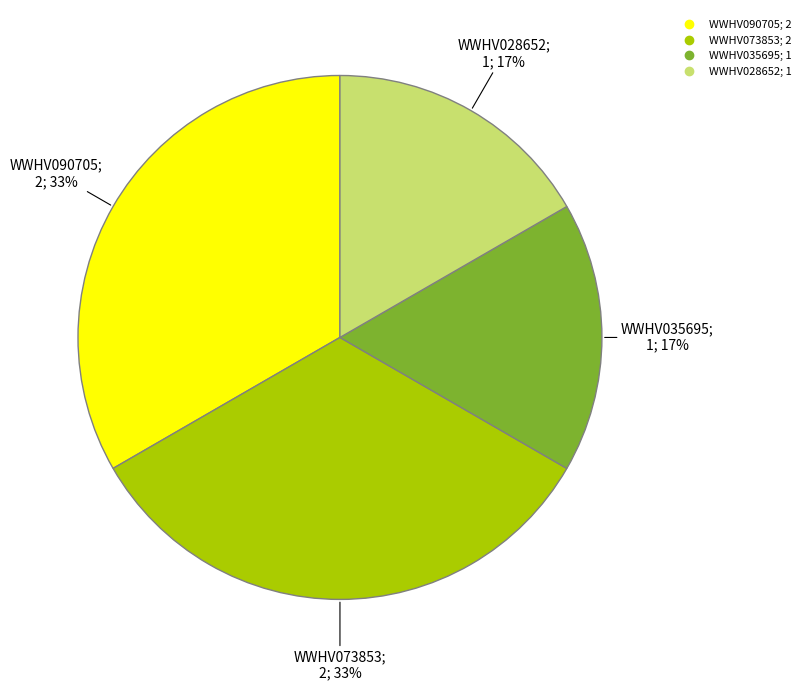

Is the sum of WWHV035695 and WWHV028652 greater than half?

No